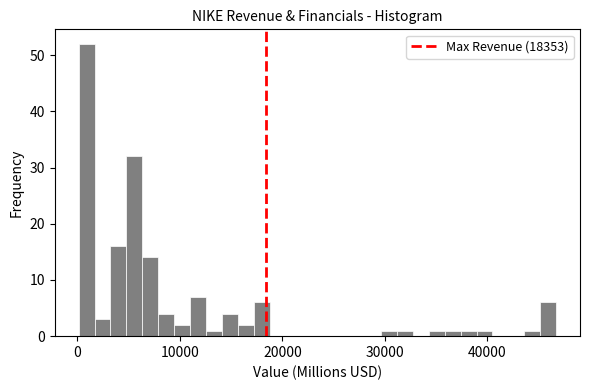

Read against the x-axis, roughly where is the centre of the tallest bar?

1000